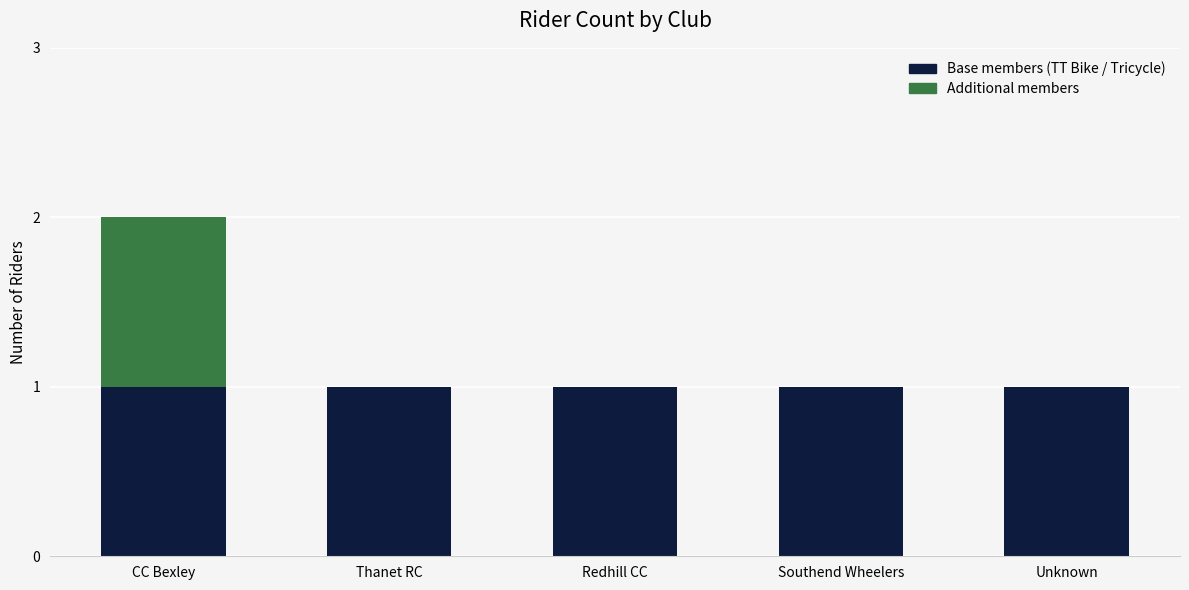

At which category is the sum across all series the highest?

CC Bexley